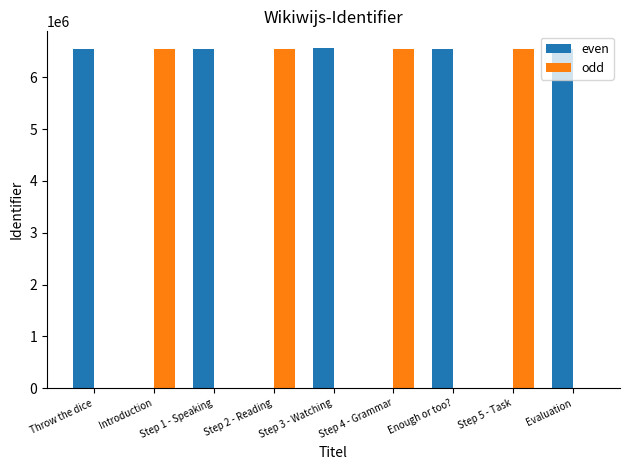

The even series shows 0 at Step 2 - Reading. True or false?

True